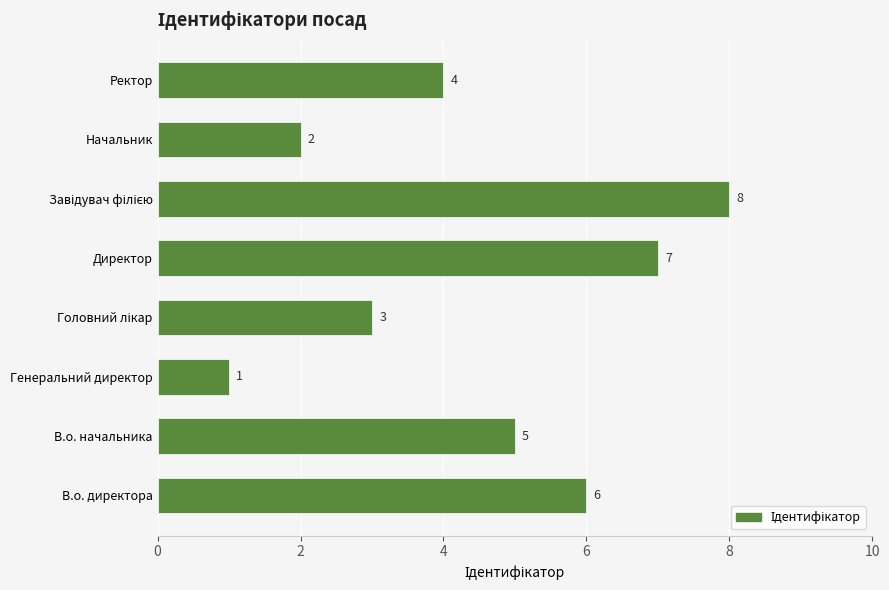

Between Генеральний директор and Ректор, which is larger?

Ректор